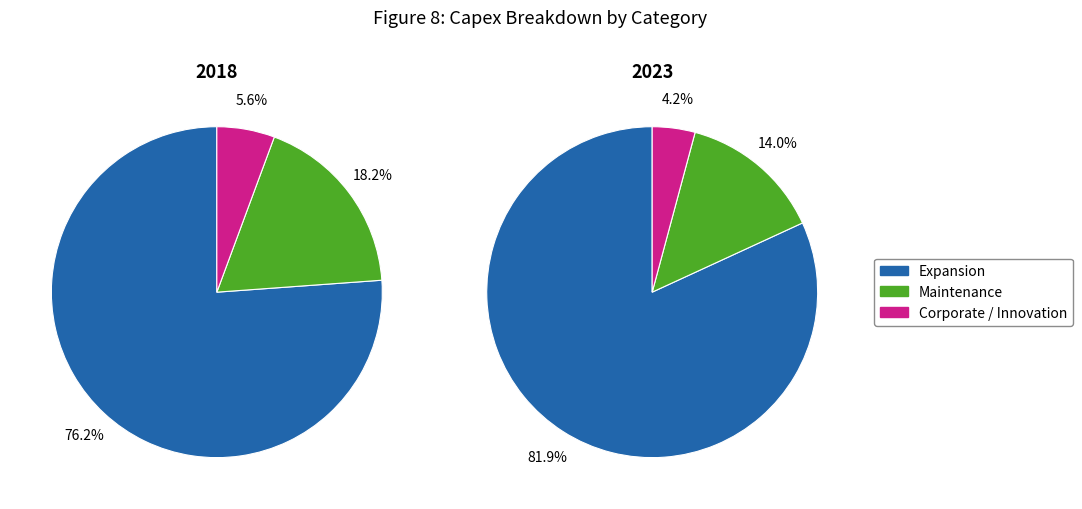

What percentage do Corporate / Innovation and Expansion together represent?

81.8%